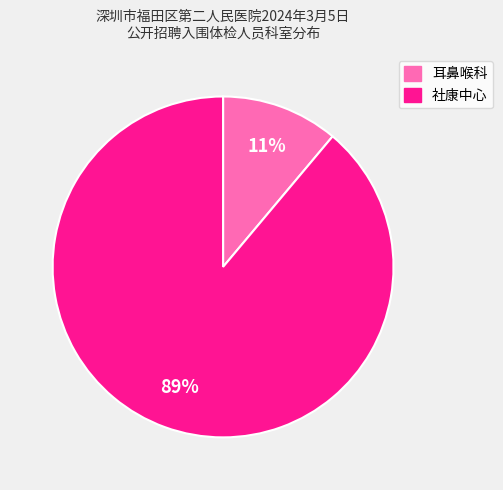

Which category has the biggest portion of the pie?

社康中心